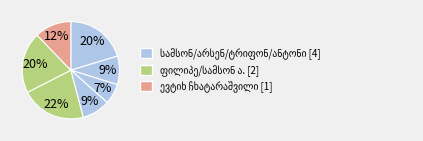

To the nearest percent, what is the average slice percentage?

14%